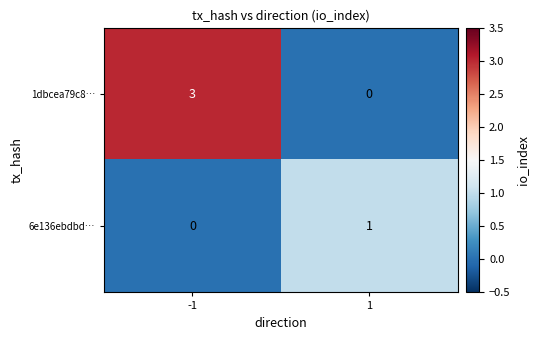

What is the maximum value for 1dbcea79c8…?

3